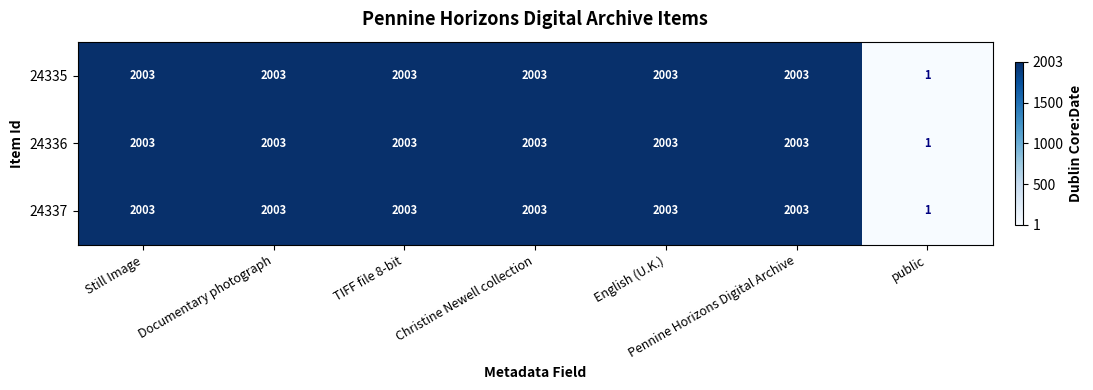

At how many categories does at least one series exceed 1871?

6